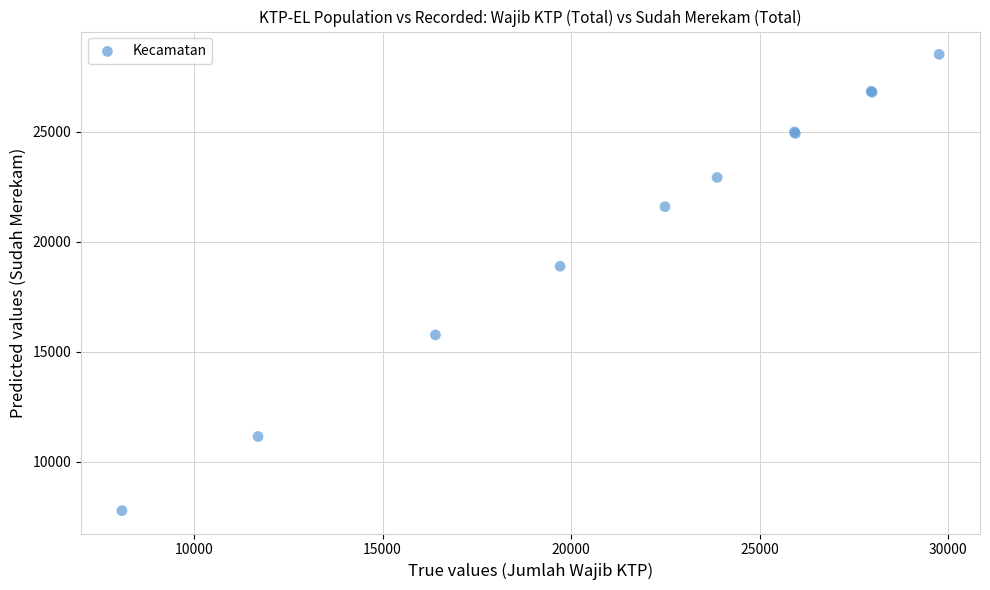

What Y value in the scatter plot is closest to 18151?

18889